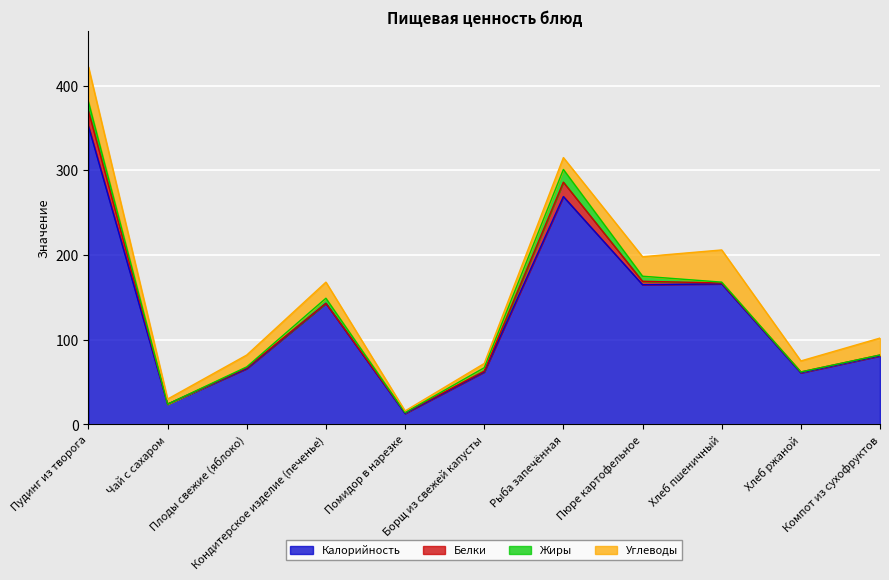

Where is Углеводы nearest to the value 21?

Компот из сухофруктов